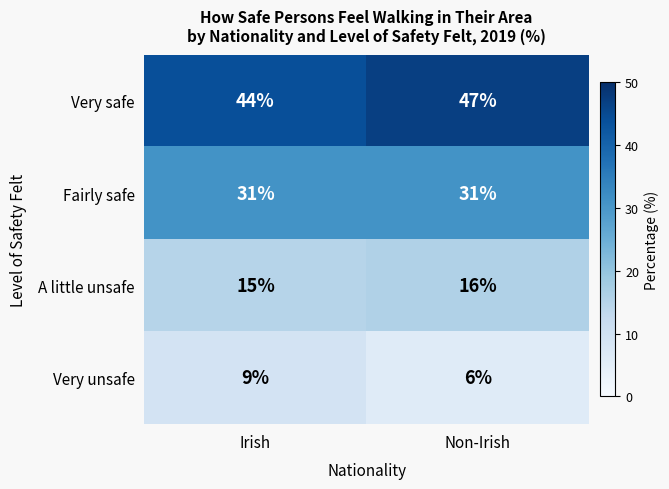

Where is A little unsafe nearest to the value 15?

Irish